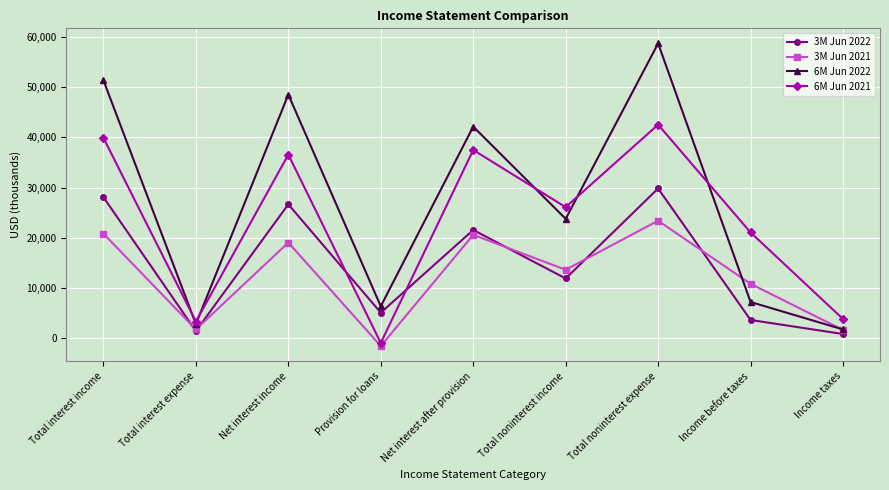

At Net interest income, list the series in order from smallest to largest.

3M Jun 2021, 3M Jun 2022, 6M Jun 2021, 6M Jun 2022